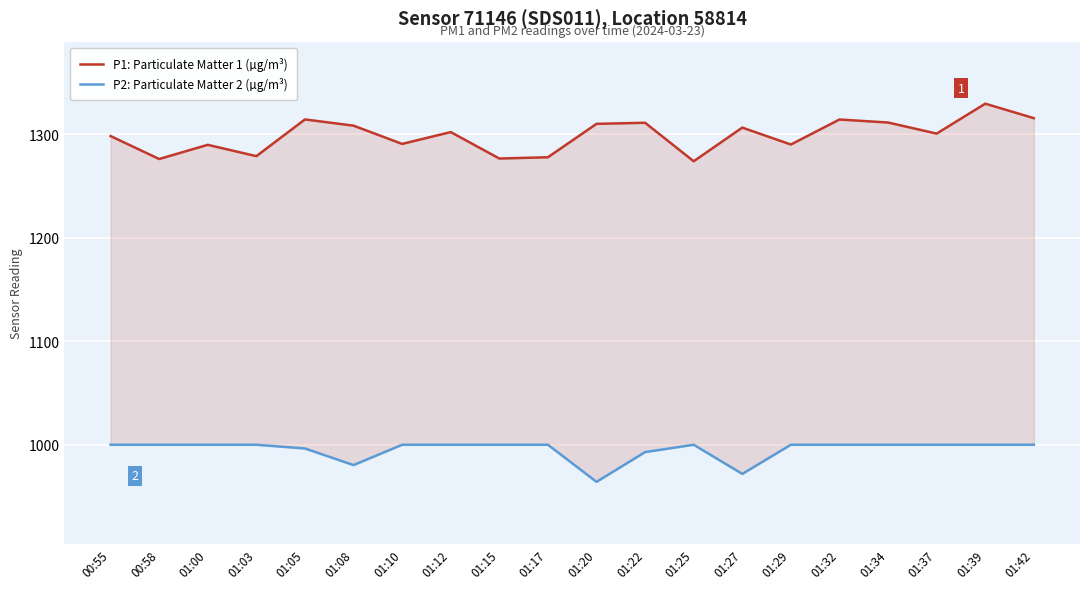

Does the chart display data point markers on the line(s)?

No